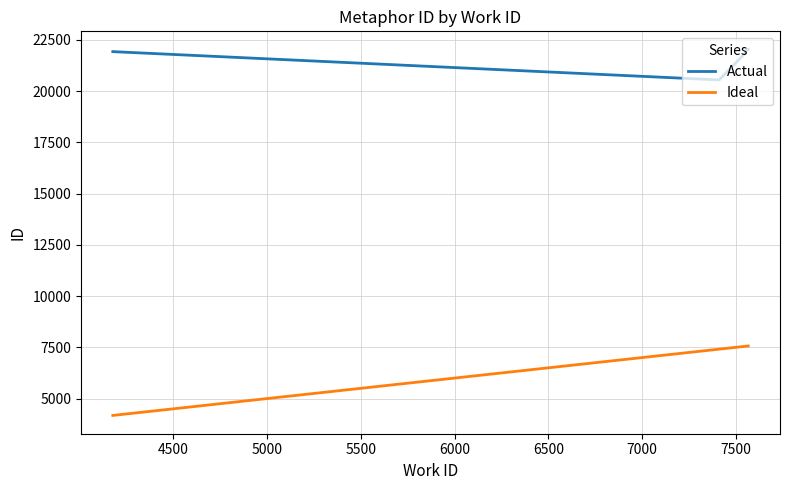

Which series has the largest total across all categories?

Actual